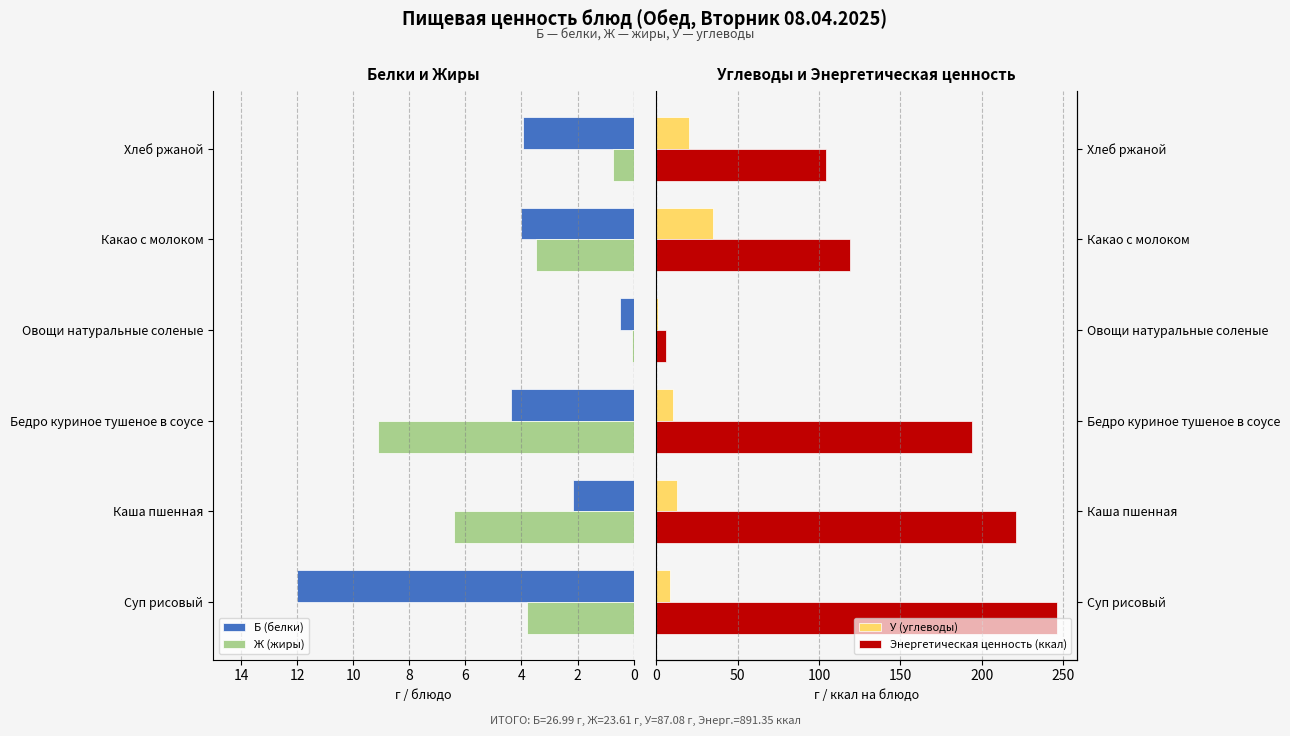

True or false: Б (белки) has a value of 0.9 at Каша пшенная.

False